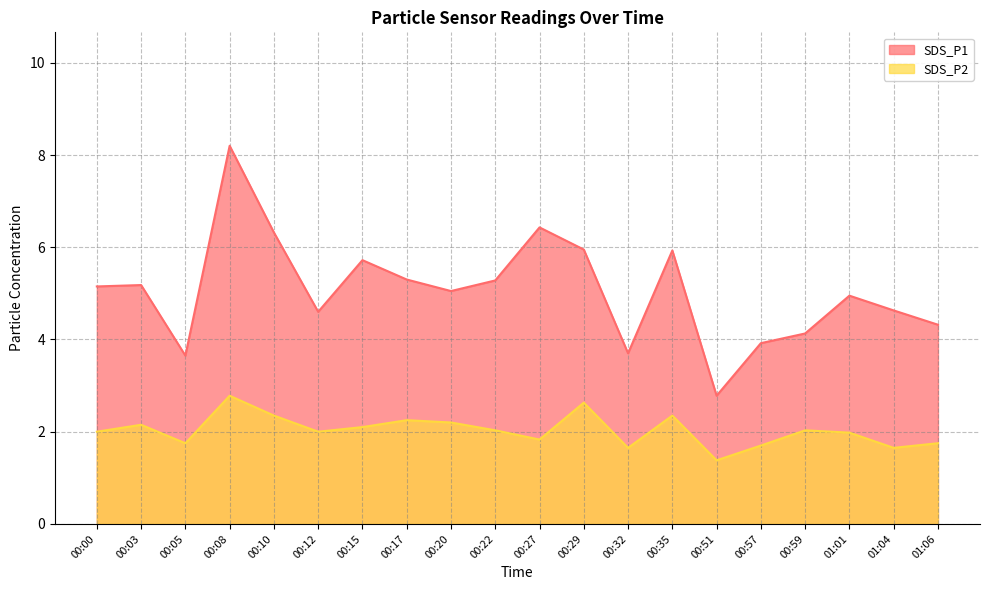

How many series are shown in this chart?

2